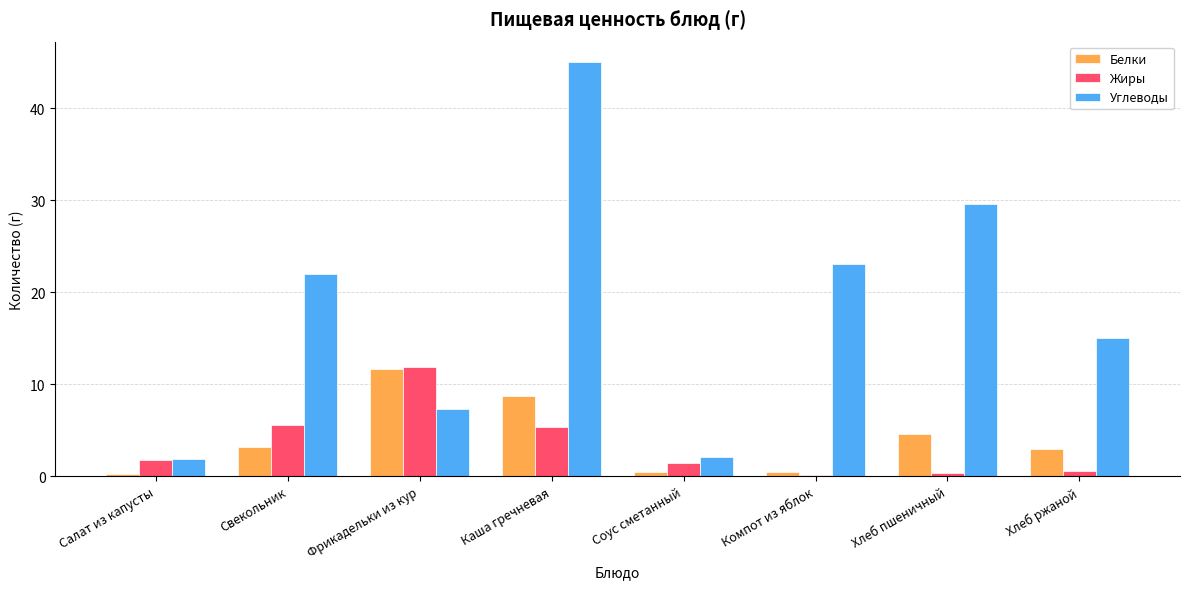

The value of Углеводы at Компот из яблок is 23.1. True or false?

True